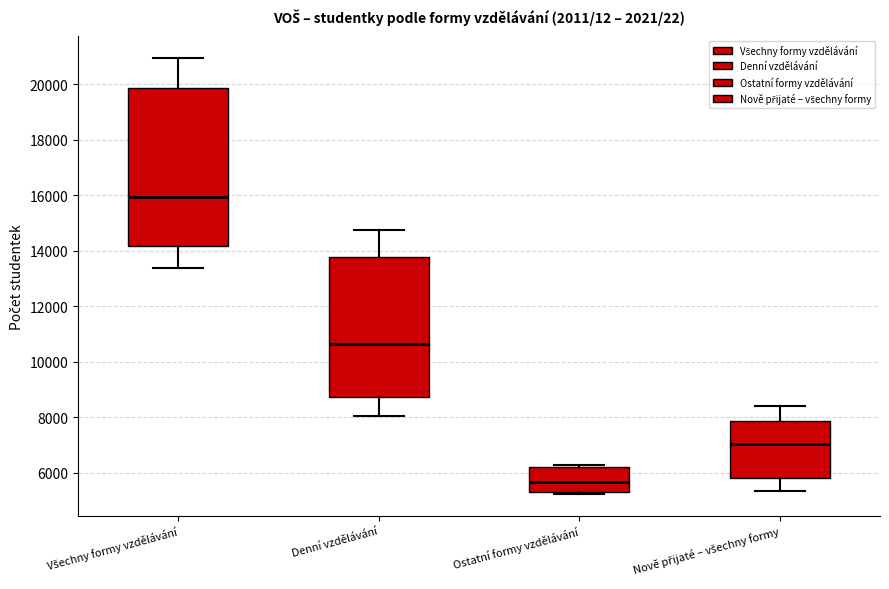

Where is the lower edge of the box for Ostatní formy vzdělávání on the y-axis? The values are not printed on the chart, so give them approximately, as read against the axis.

5400